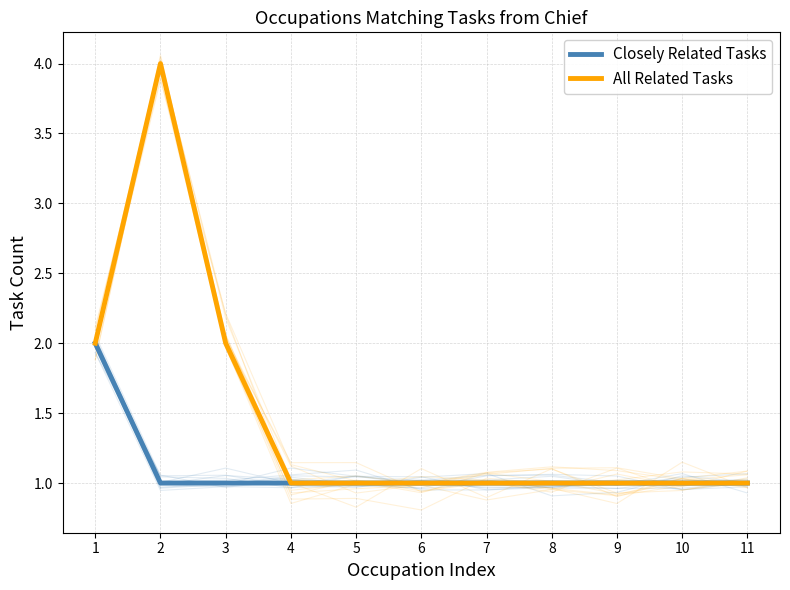

True or false: Closely Related Tasks and All Related Tasks intersect in this chart.

False